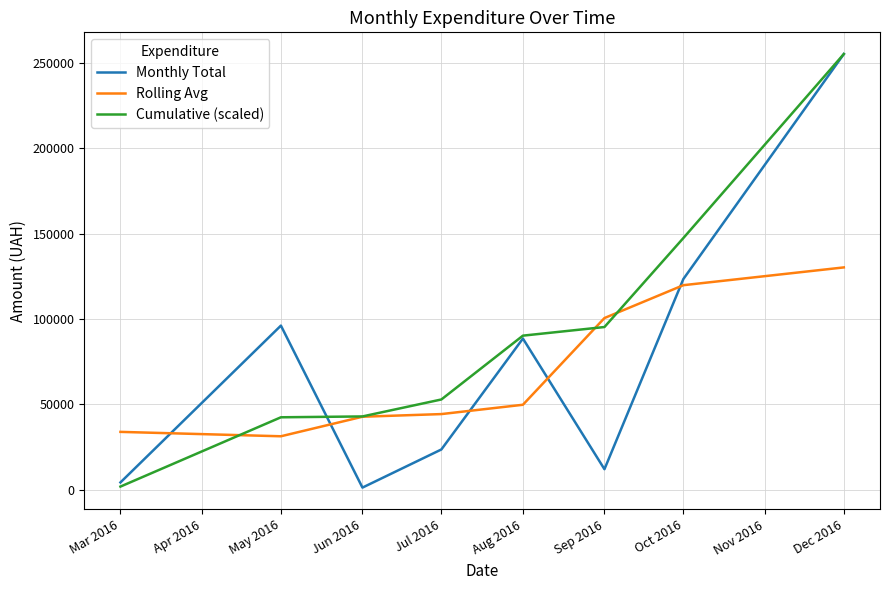

Is the value of Rolling Avg at Jul 2016 greater than the value of Monthly Total at Dec 2016?

No